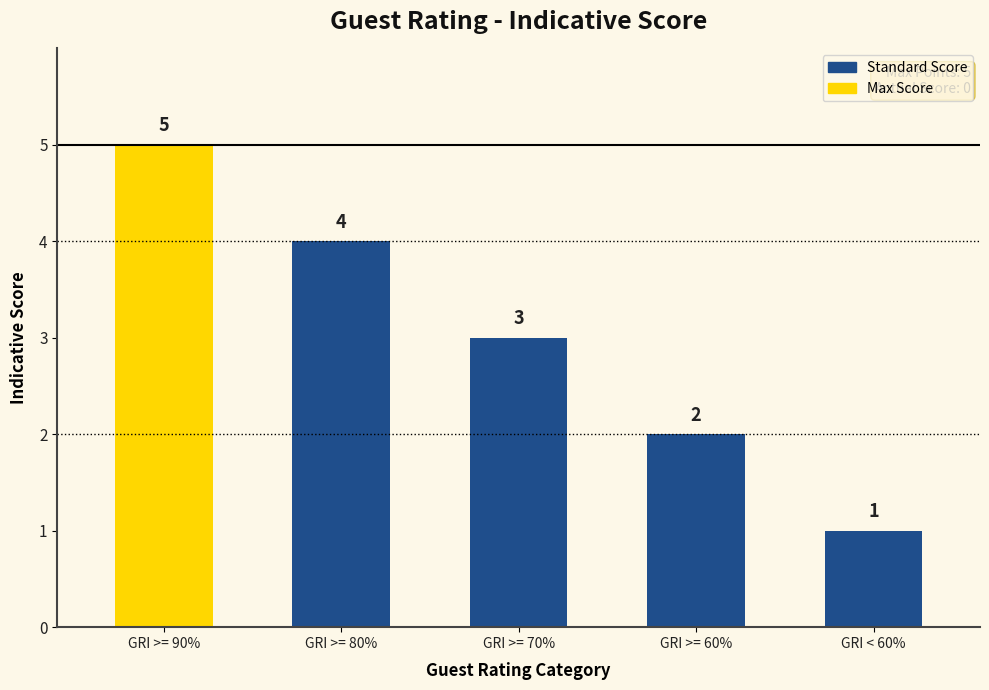

Count the number of data series in this chart.

1